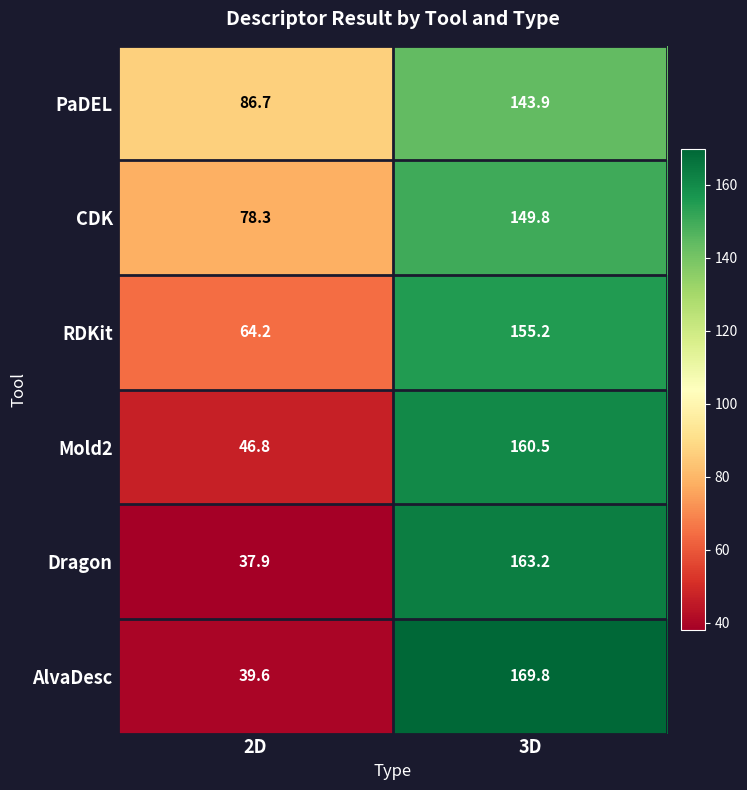

At which category does the chart reach its peak across all series?

3D